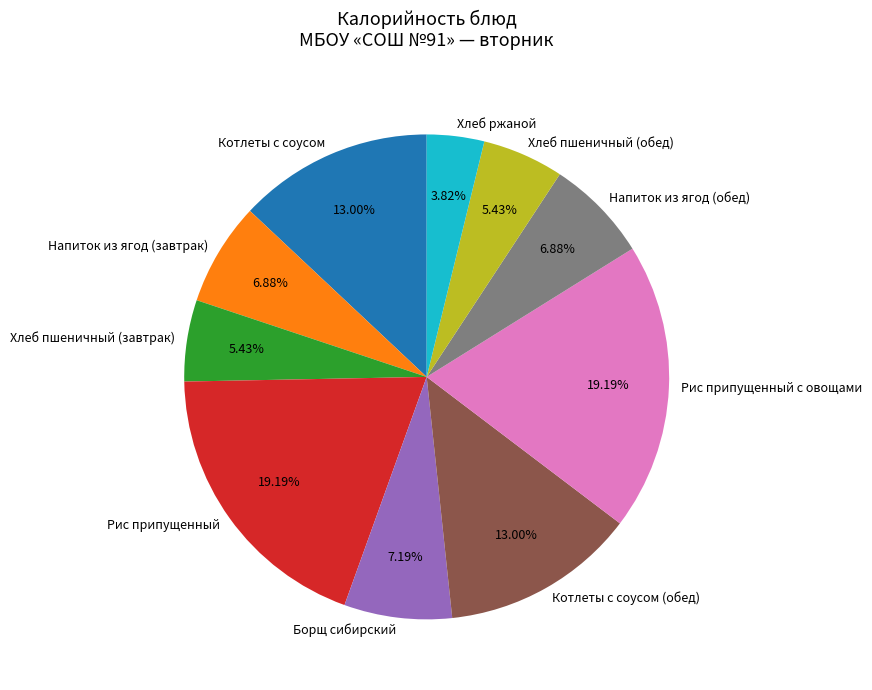

Between Борщ сибирский and Хлеб пшеничный (завтрак), which is larger?

Борщ сибирский